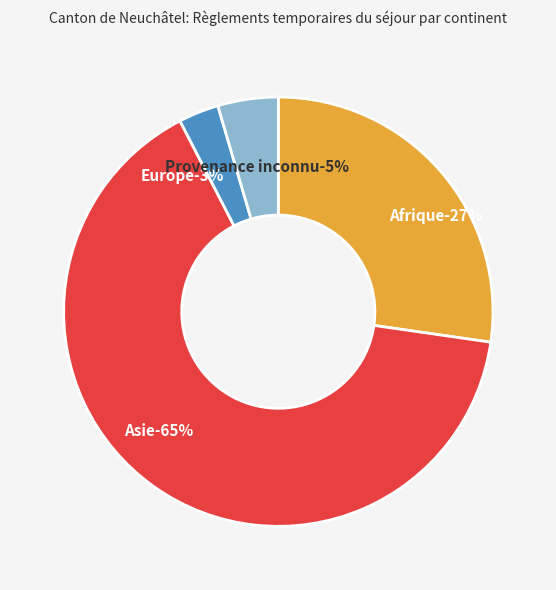

What is the total percentage of Afrique and Europe?

30.3%